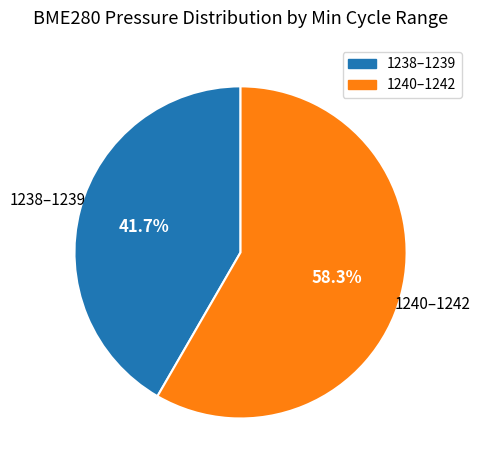

Is there a majority slice in this chart?

Yes